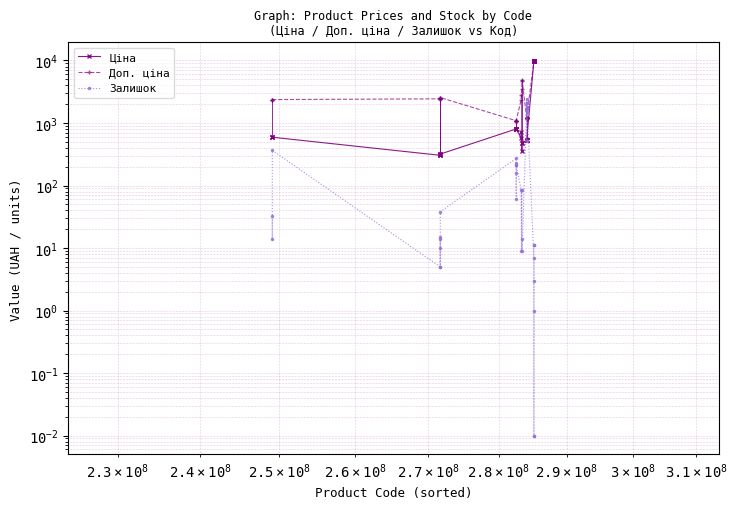

Rank the series by their average value, from highest to lowest.

Доп. ціна, Ціна, Залишок